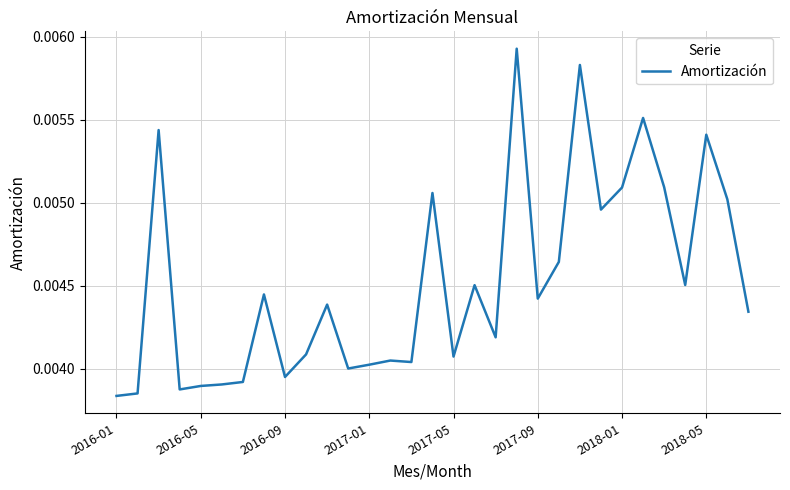

How many lines are shown in the chart?

1